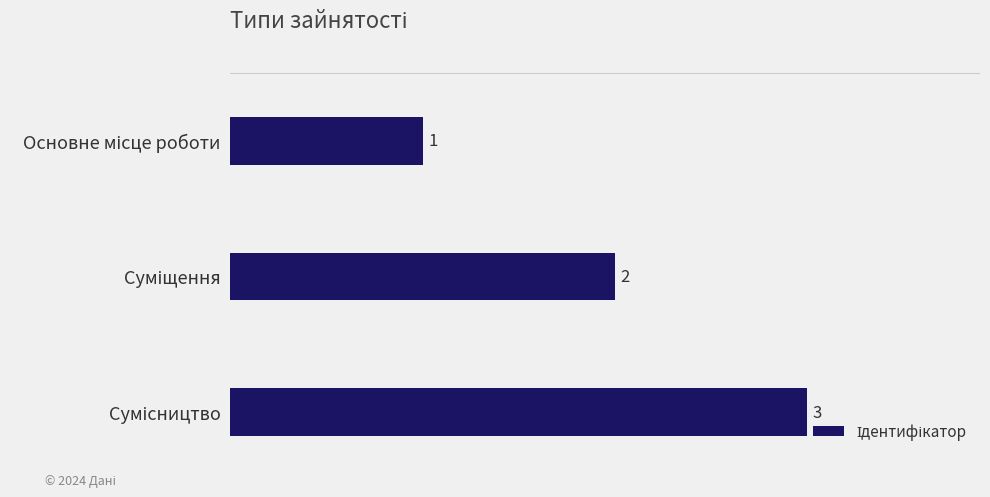

Count the values in the range 1 to 3.

3